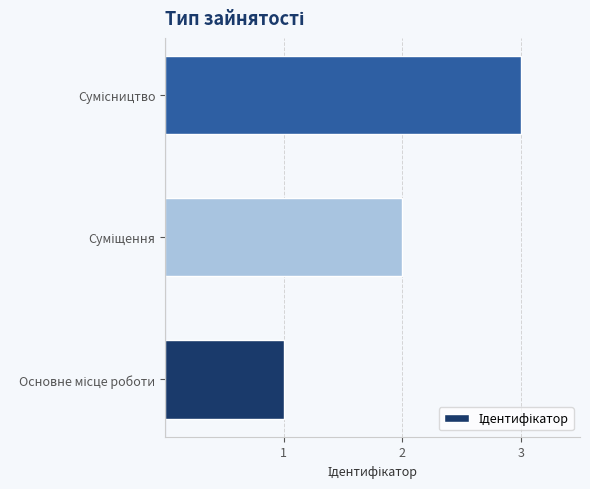

What is the maximum value shown in the chart?

3